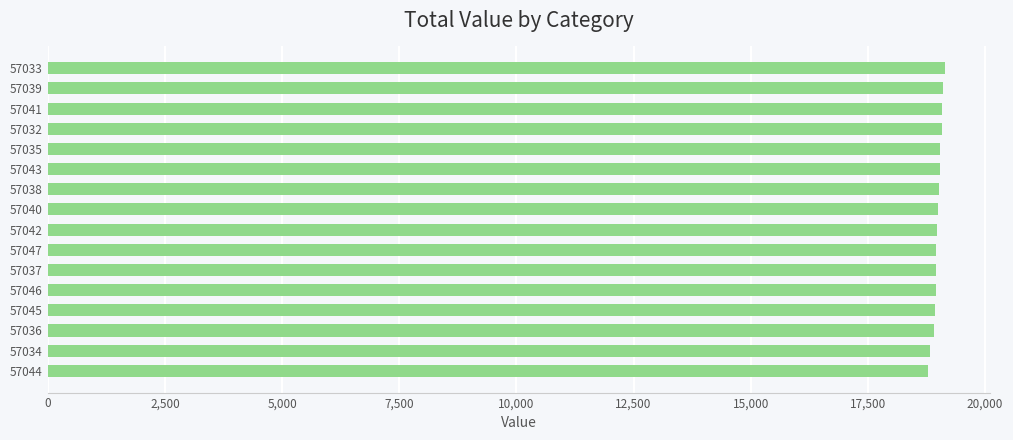

The value at 57036 is 18908. True or false?

True